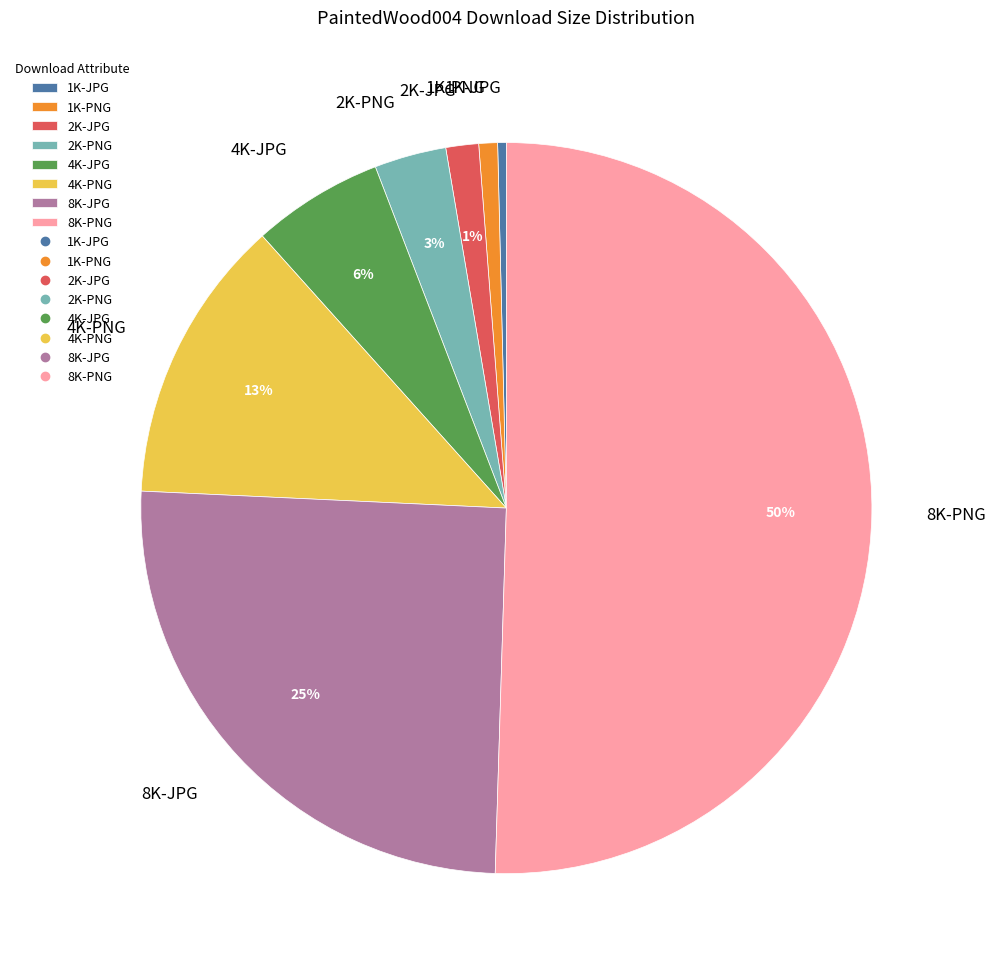

Count the number of slices in the pie.

8